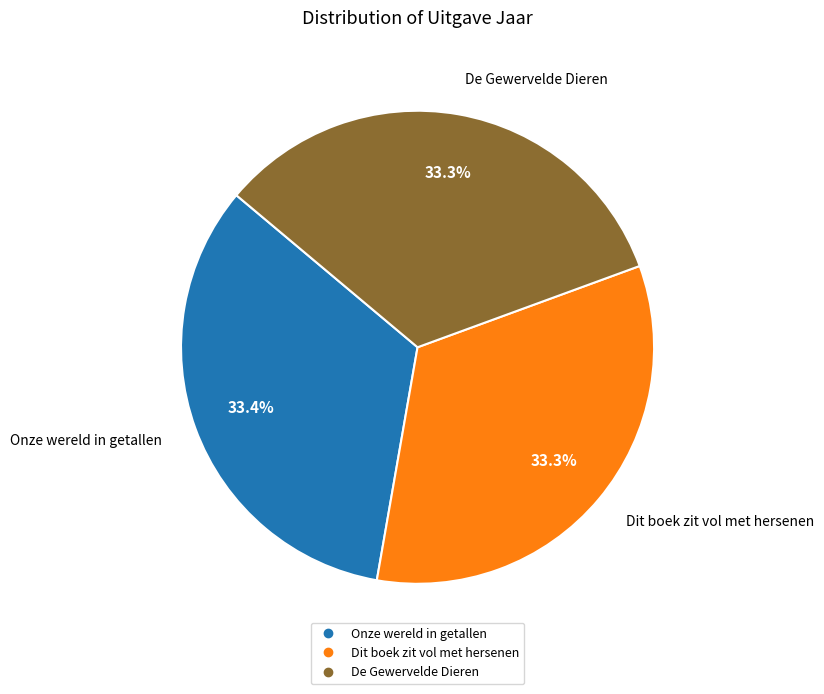

Is there a majority slice in this chart?

No